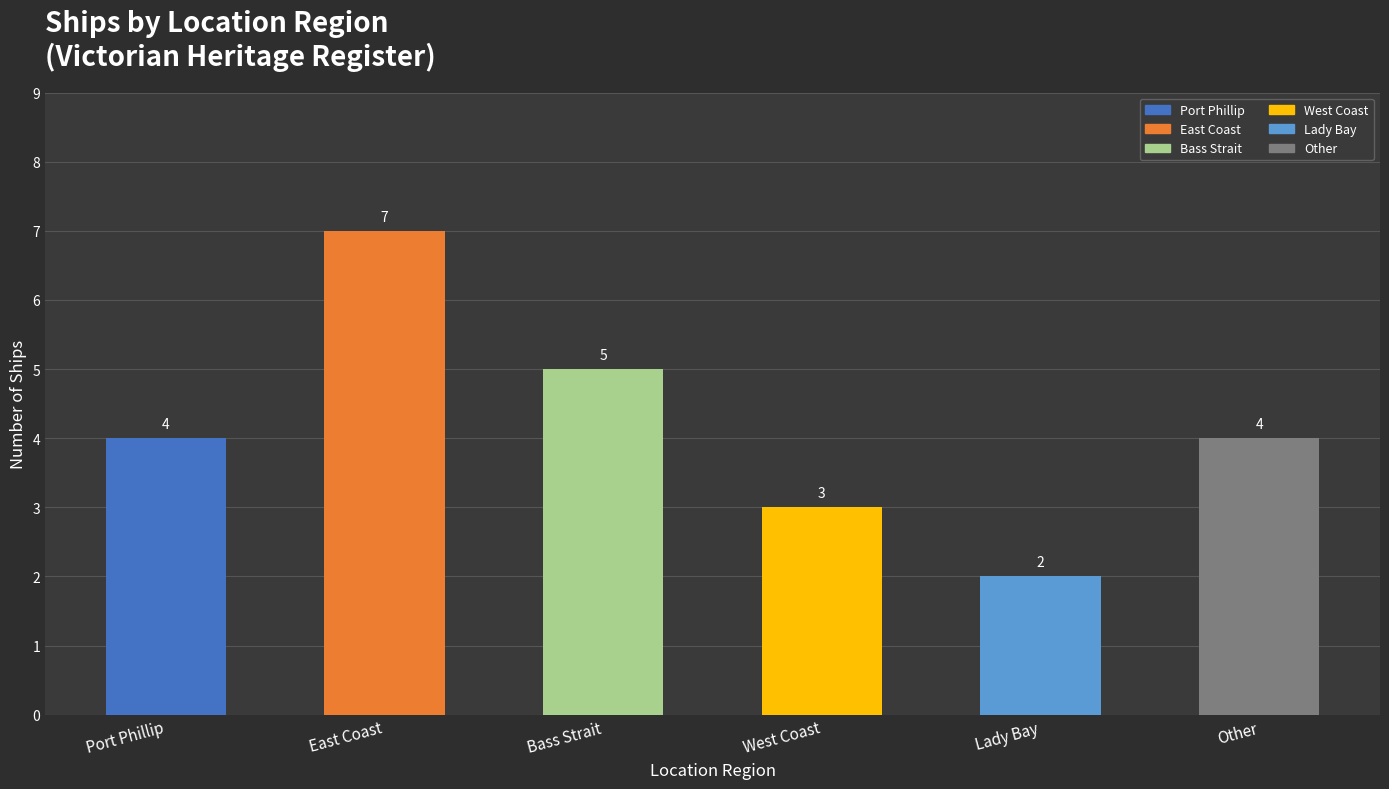

Count the values in the range 3 to 5.

4